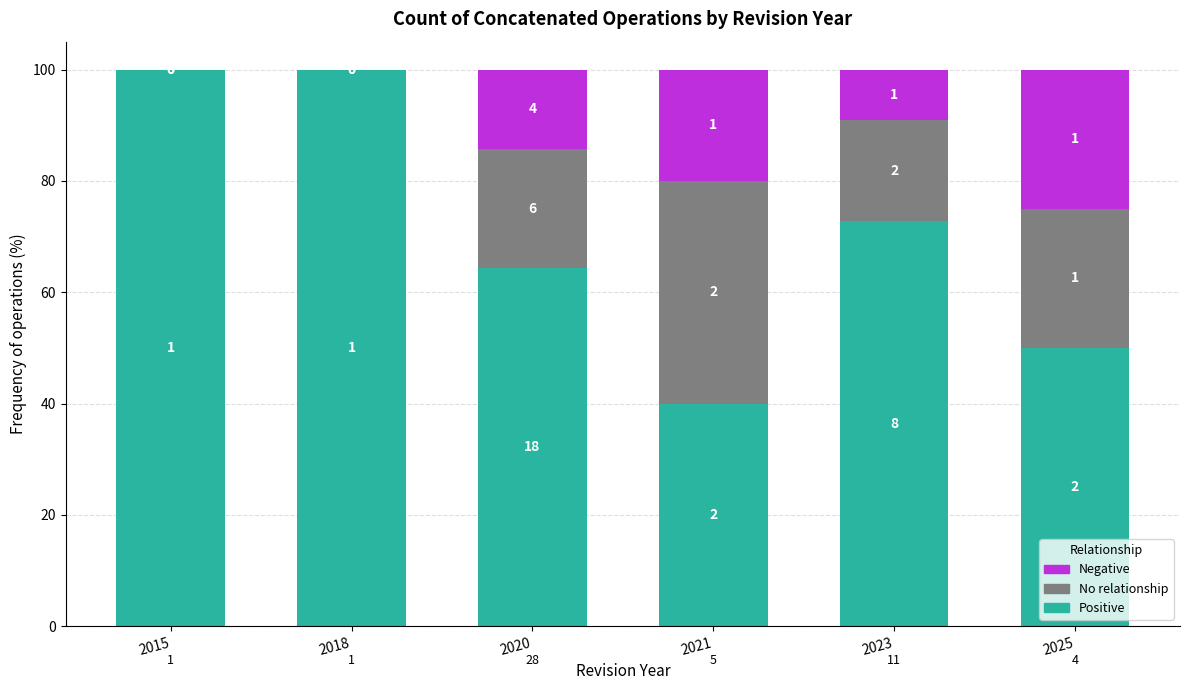

What is the total value across all series at 2015?

100.0